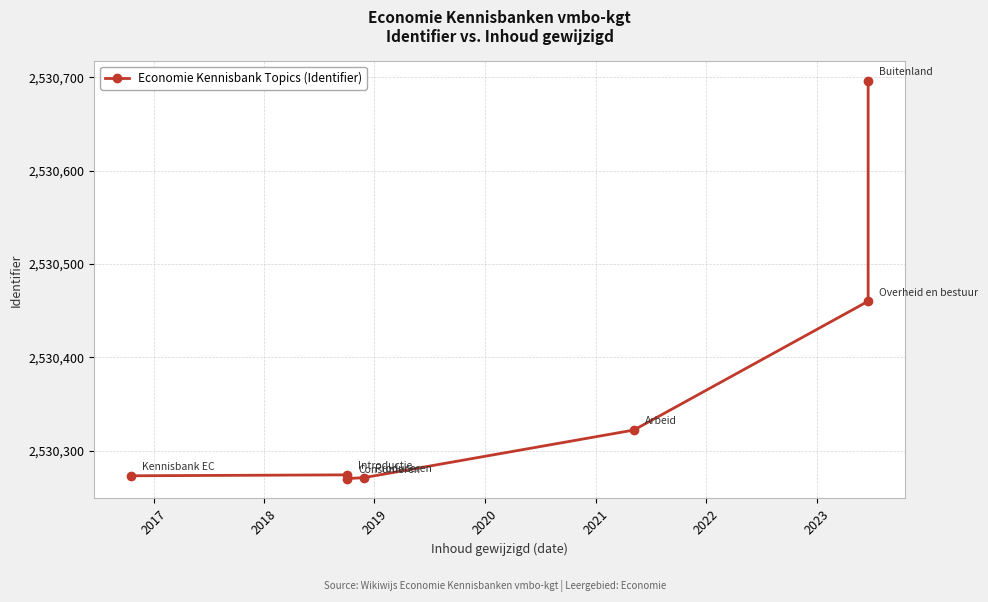

Approximately how many times larger is the value at 2022 compared to 2019?

1.0